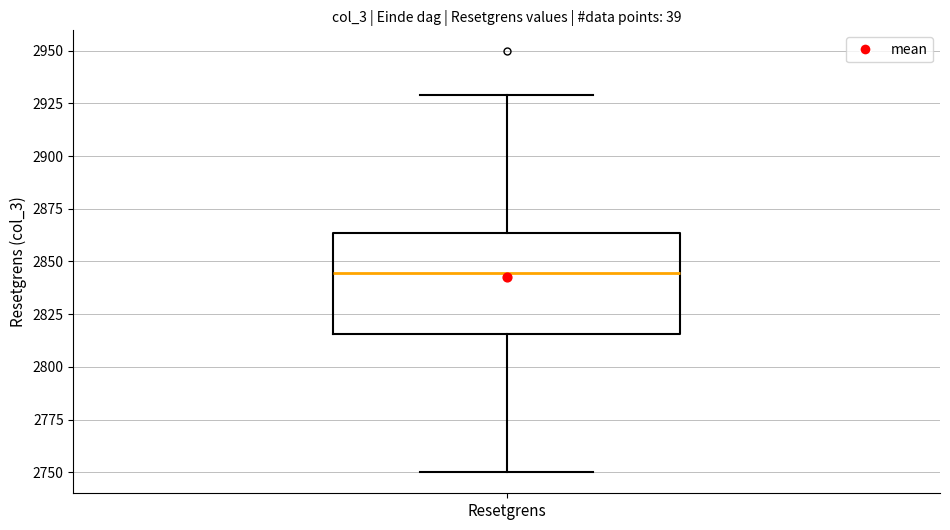

Transcribe this box plot: give where the median line is, the range the box spans, and where the two whiskers end, as read against the y-axis. The values are not printed on the chart, so give them approximately, as read against the axis.

median 2845, box 2815 to 2865, whiskers 2750 to 2930